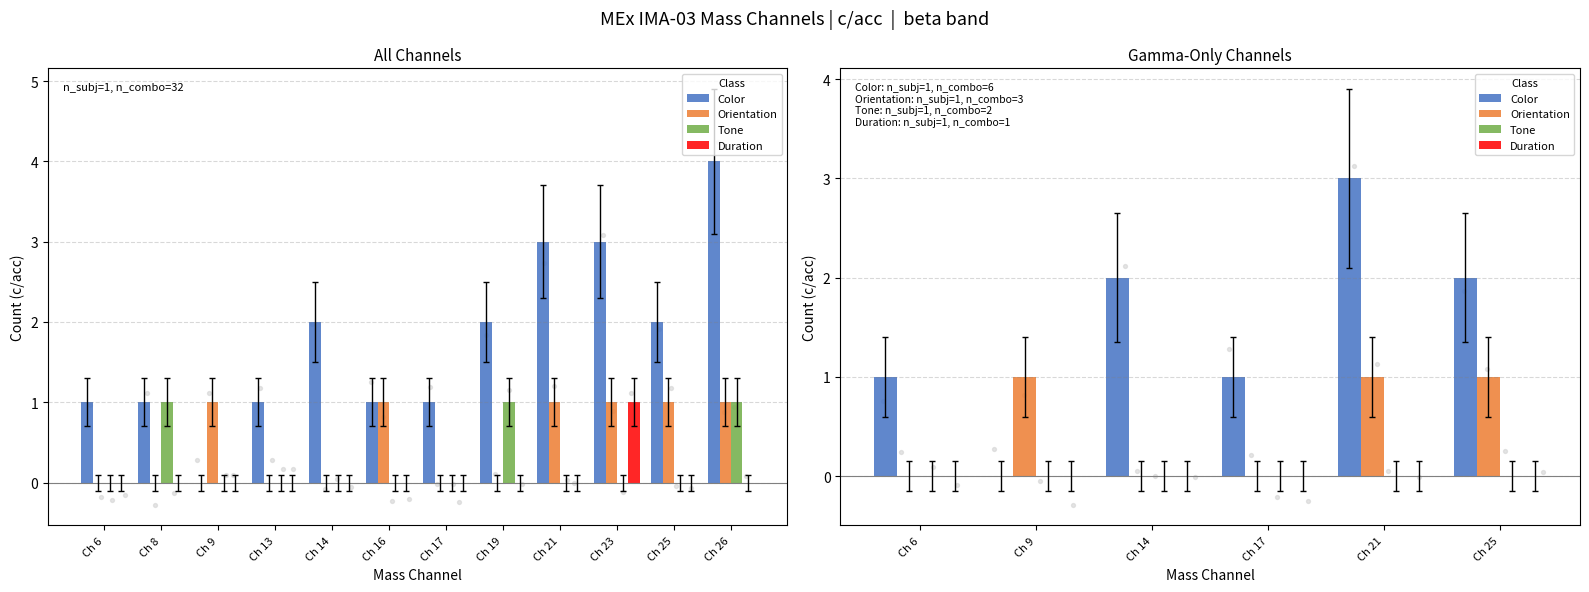

Which series reaches the maximum Y coordinate?

Color